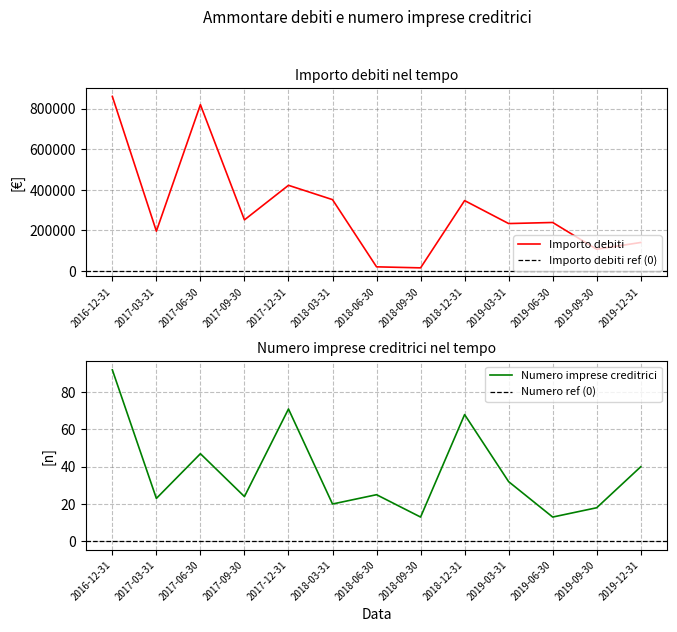

Reading right to left, transcribe all the data shown in this chart.

Importo debiti: 2019-12-31=141016.4	2019-09-30=107604.9	2019-06-30=239414.2	2019-03-31=234136.3	2018-12-31=347183.0	2018-09-30=16123.5	2018-06-30=21146.1	2018-03-31=351891.3	2017-12-31=422345.8	2017-09-30=252329.2	2017-06-30=819253.9	2017-03-31=196550.1	2016-12-31=859827.4
Numero imprese creditrici: 2019-12-31=40.0	2019-09-30=18.0	2019-06-30=13.0	2019-03-31=32.0	2018-12-31=68.0	2018-09-30=13.0	2018-06-30=25.0	2018-03-31=20.0	2017-12-31=71.0	2017-09-30=24.0	2017-06-30=47.0	2017-03-31=23.0	2016-12-31=92.0